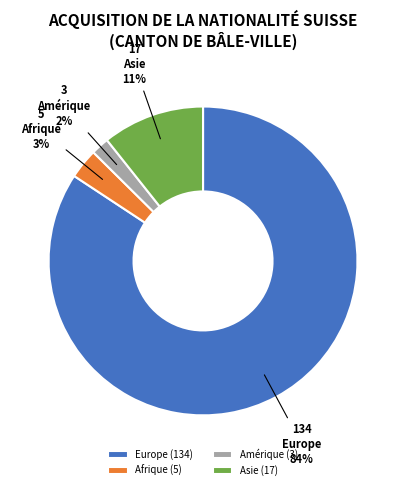

To the nearest percent, what percentage of the pie is Asie?

11%